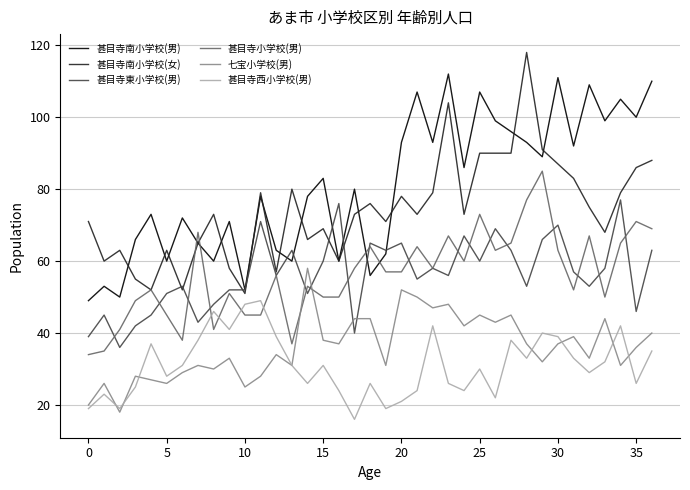

Which series has the largest total across all categories?

甚目寺南小学校(男)